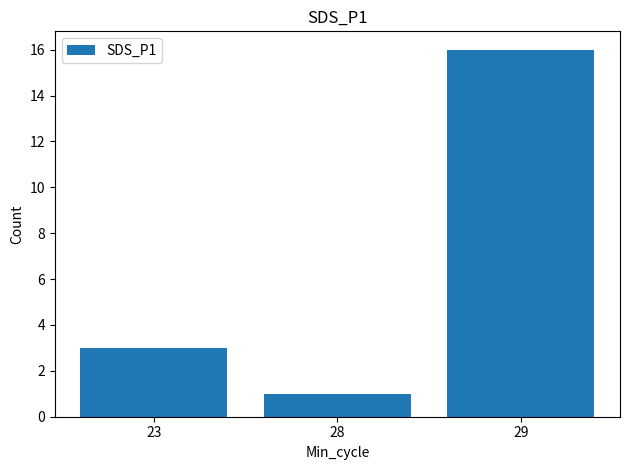

Are the bars grouped side by side (vs. stacked)?

No